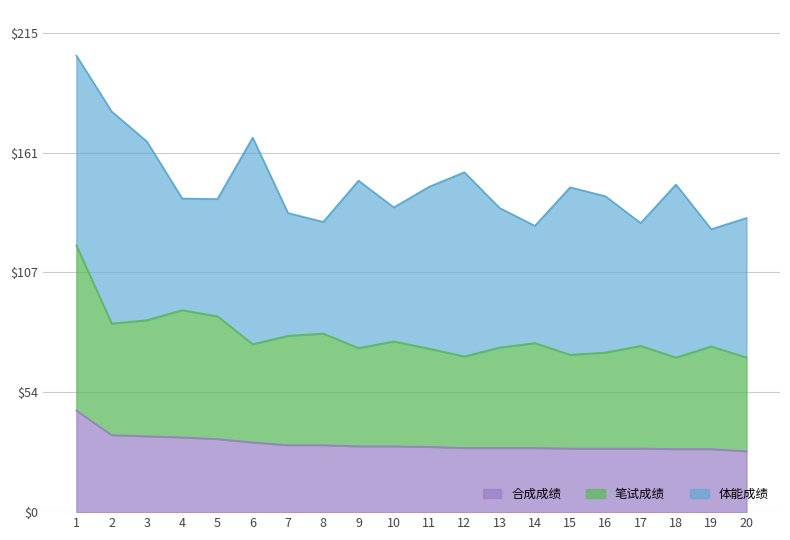

The value of 合成成绩 at 6 is 14.8. True or false?

False